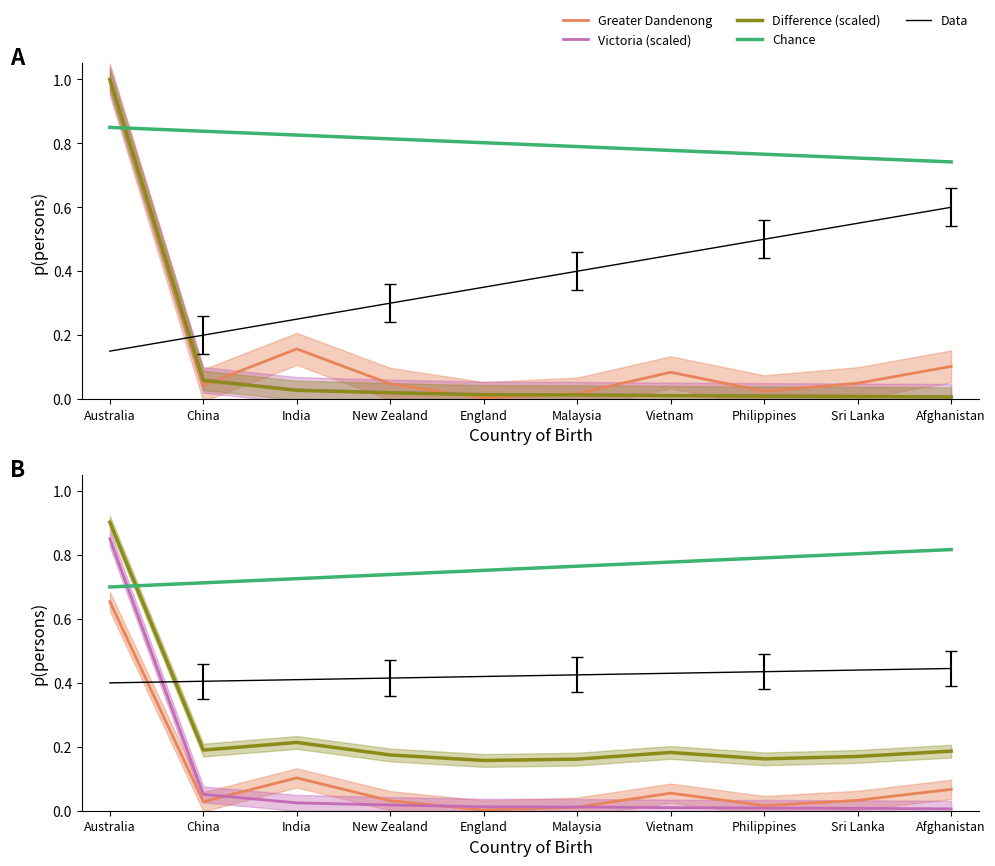

Between Malaysia and Afghanistan, which series saw the biggest shift?

Greater Dandenong